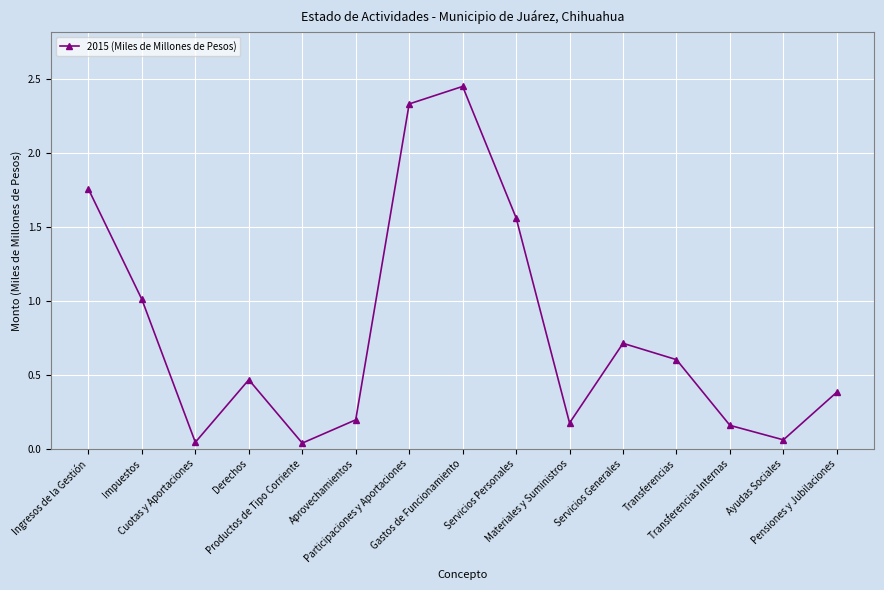

True or false: the data shows 0.6 at Pensiones y Jubilaciones.

False